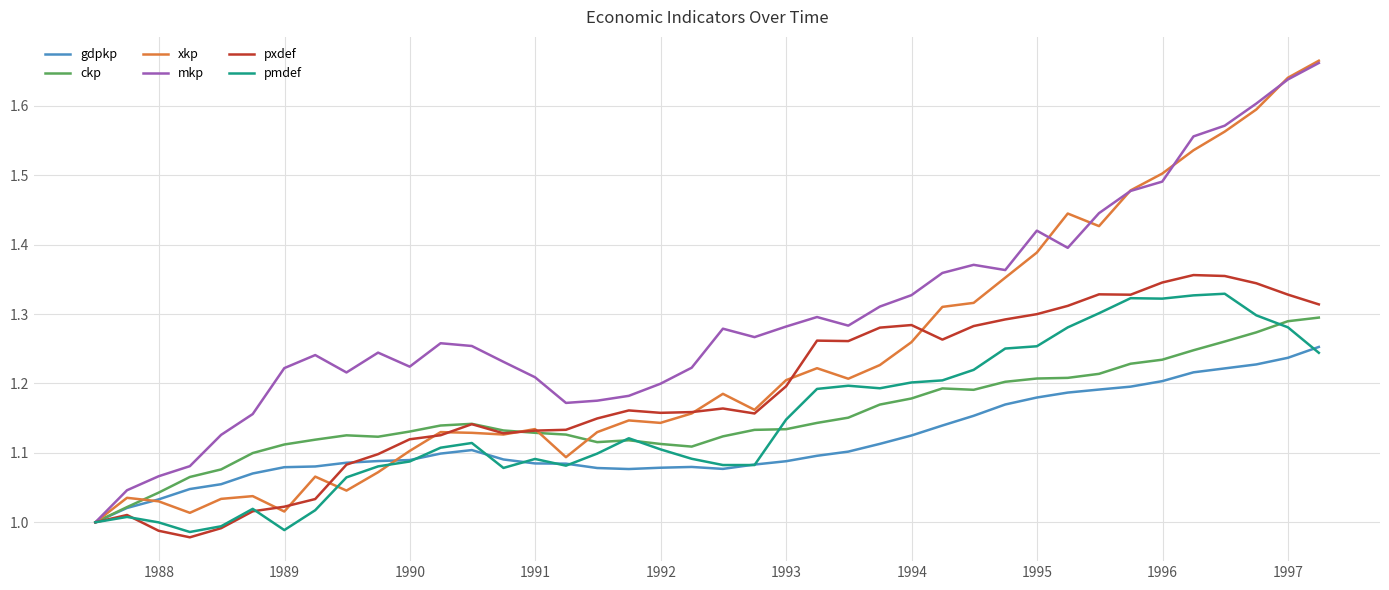

Which series has the largest total across all categories?

mkp